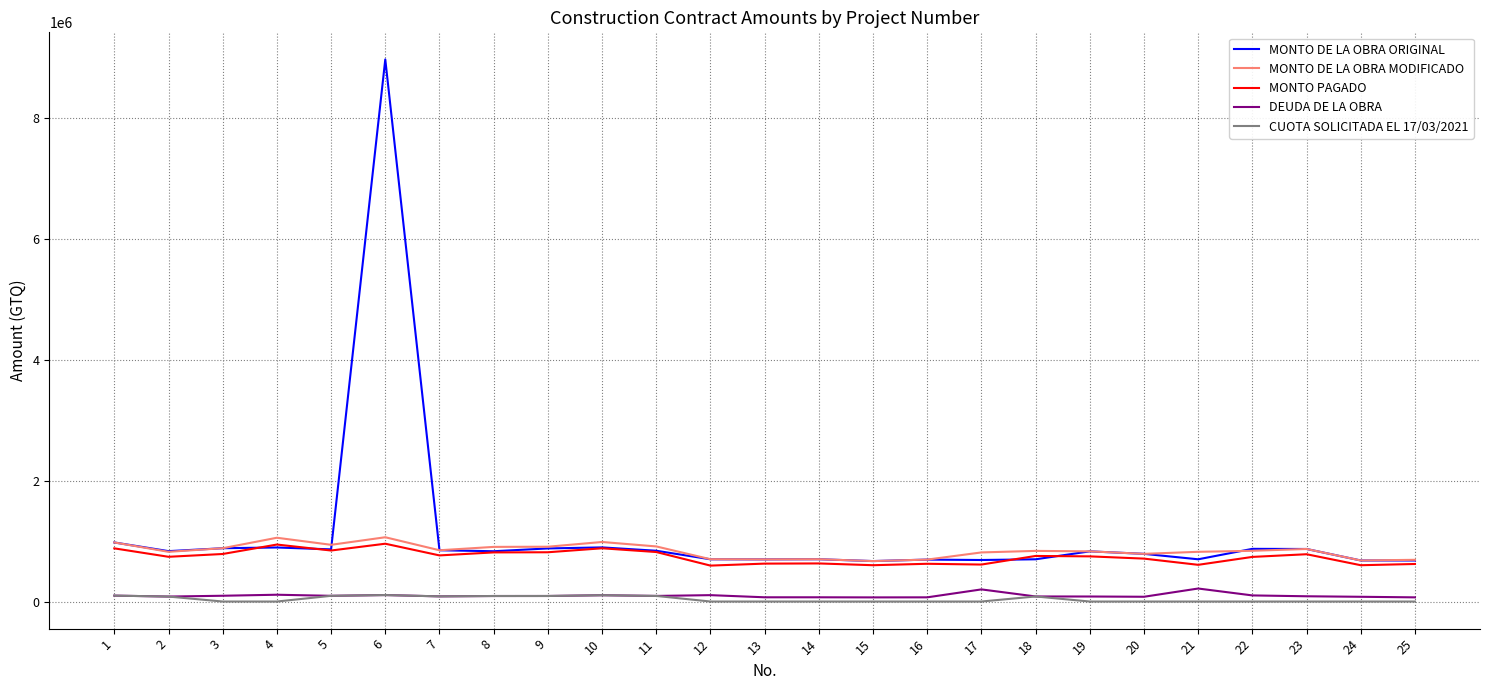

Which series has the widest spread of values?

MONTO DE LA OBRA ORIGINAL